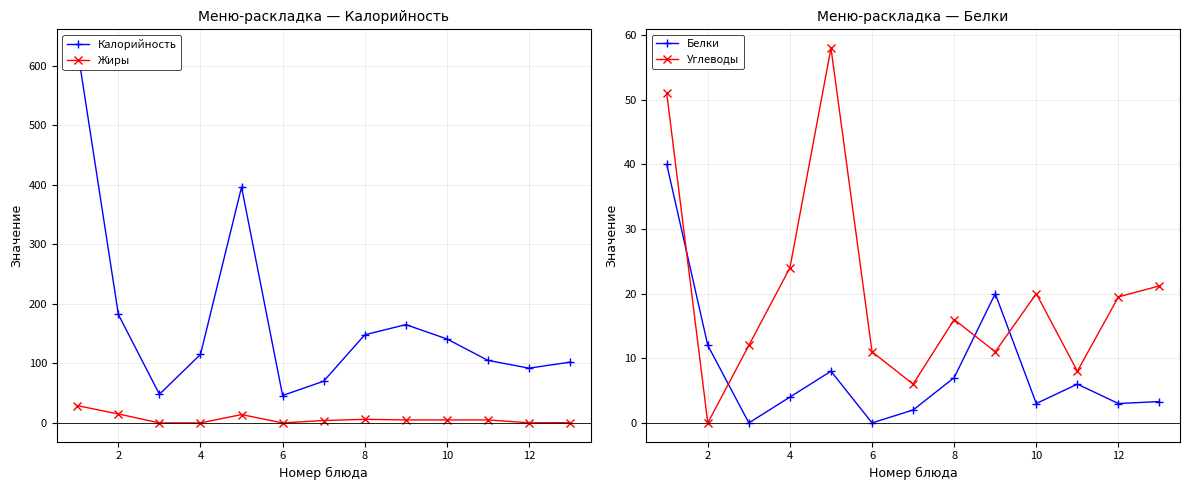

True or false: Белки and Углеводы cross at least once.

True